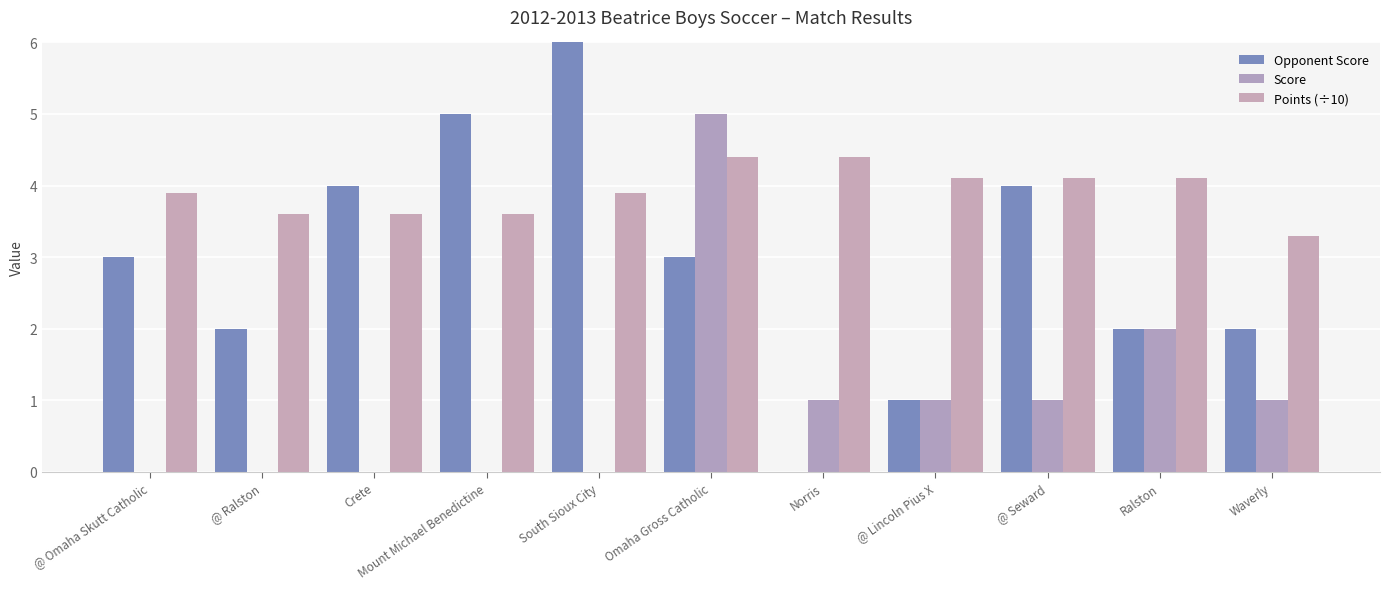

Reading left to right, what are all the values shown in this chart?

Opponent Score: @ Omaha Skutt Catholic=3.0	@ Ralston=2.0	Crete=4.0	Mount Michael Benedictine=5.0	South Sioux City=6.0	Omaha Gross Catholic=3.0	Norris=0.0	@ Lincoln Pius X=1.0	@ Seward=4.0	Ralston=2.0	Waverly=2.0
Score: @ Omaha Skutt Catholic=0.0	@ Ralston=0.0	Crete=0.0	Mount Michael Benedictine=0.0	South Sioux City=0.0	Omaha Gross Catholic=5.0	Norris=1.0	@ Lincoln Pius X=1.0	@ Seward=1.0	Ralston=2.0	Waverly=1.0
Points (÷10): @ Omaha Skutt Catholic=3.9	@ Ralston=3.6	Crete=3.6	Mount Michael Benedictine=3.6	South Sioux City=3.9	Omaha Gross Catholic=4.4	Norris=4.4	@ Lincoln Pius X=4.1	@ Seward=4.1	Ralston=4.1	Waverly=3.3